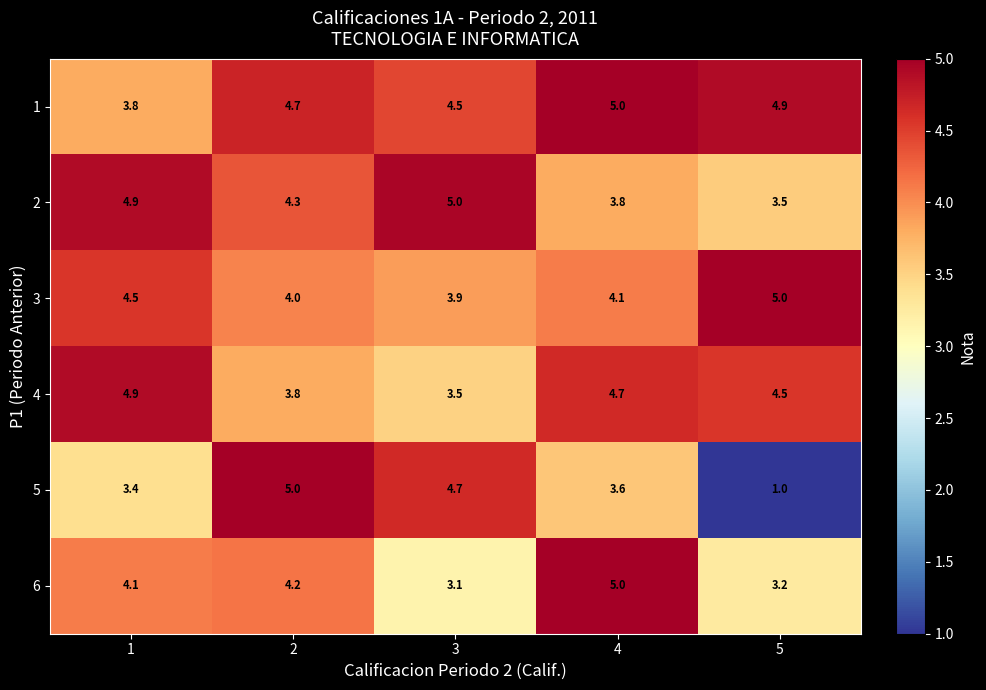

How many distinct data groups are displayed?

6